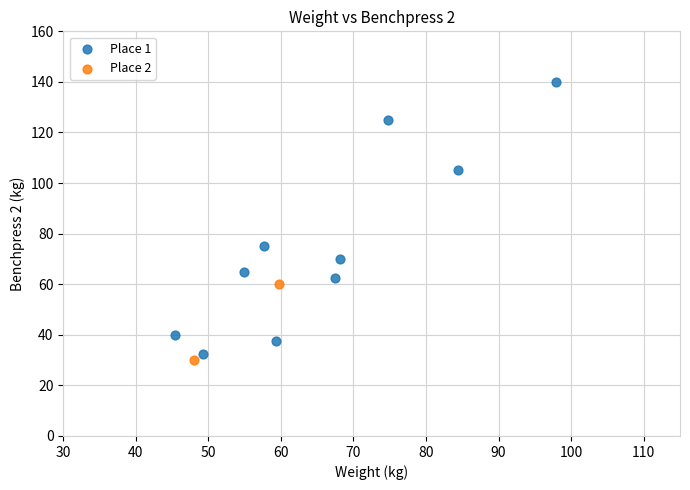

Which series contains the highest Y value?

Place 1